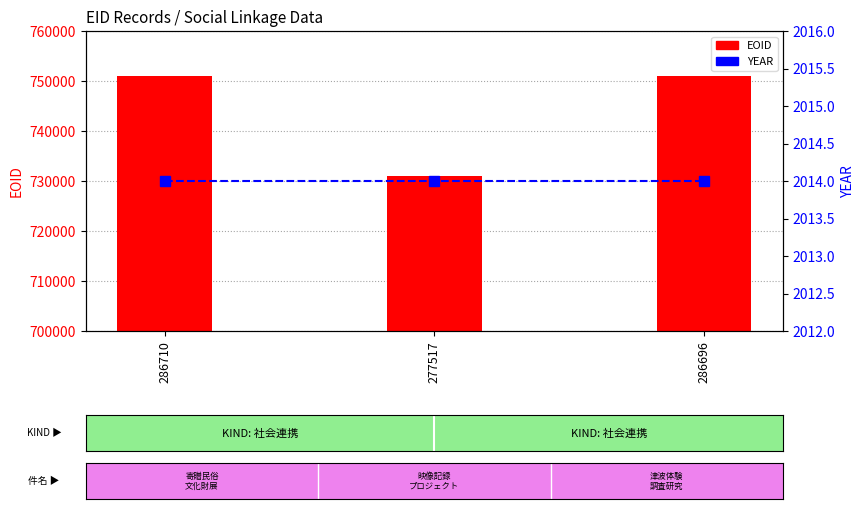

Which category has the highest value across all series?

286710